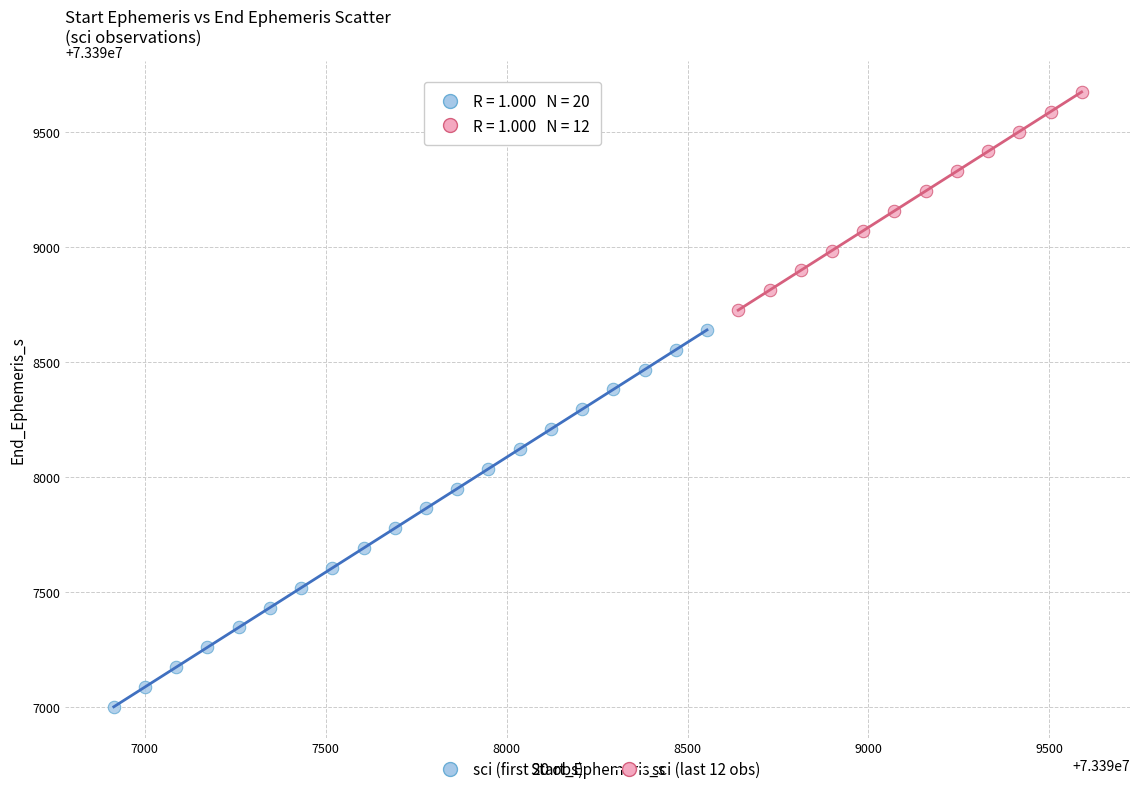

Which series reaches the maximum Y coordinate?

sci (last 12 obs)